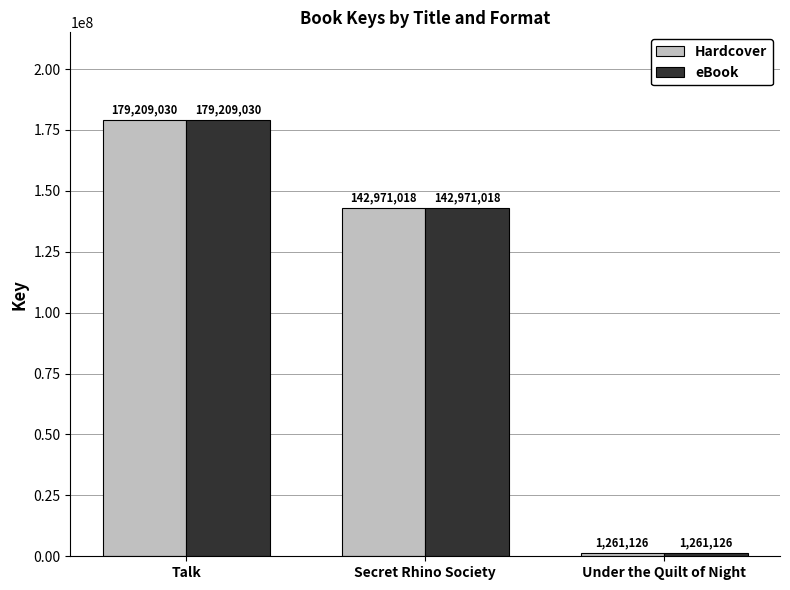

What is the difference between the maximum and minimum values in the eBook series?

177947904